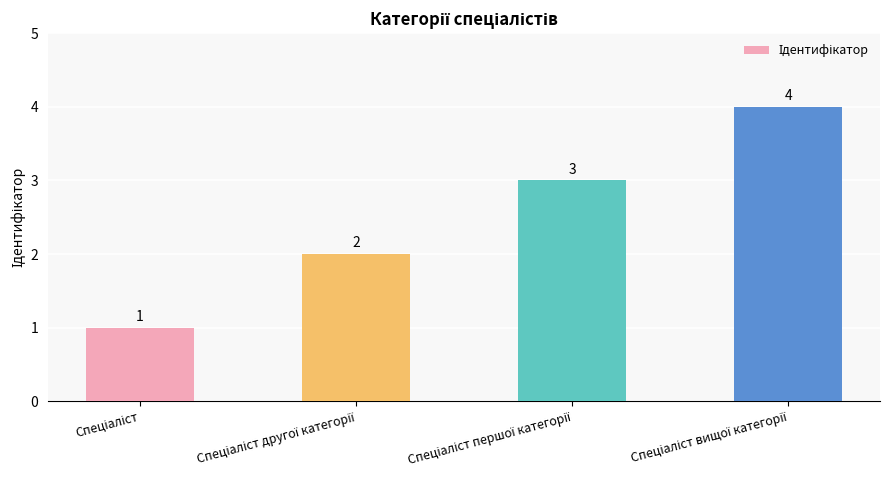

What is the difference between the maximum and minimum values?

3